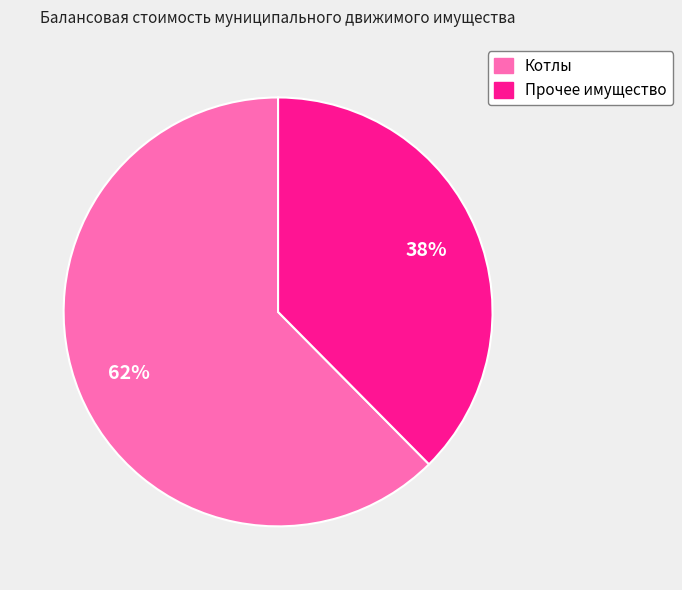

Is there any slice that represents more than half of the pie?

Yes